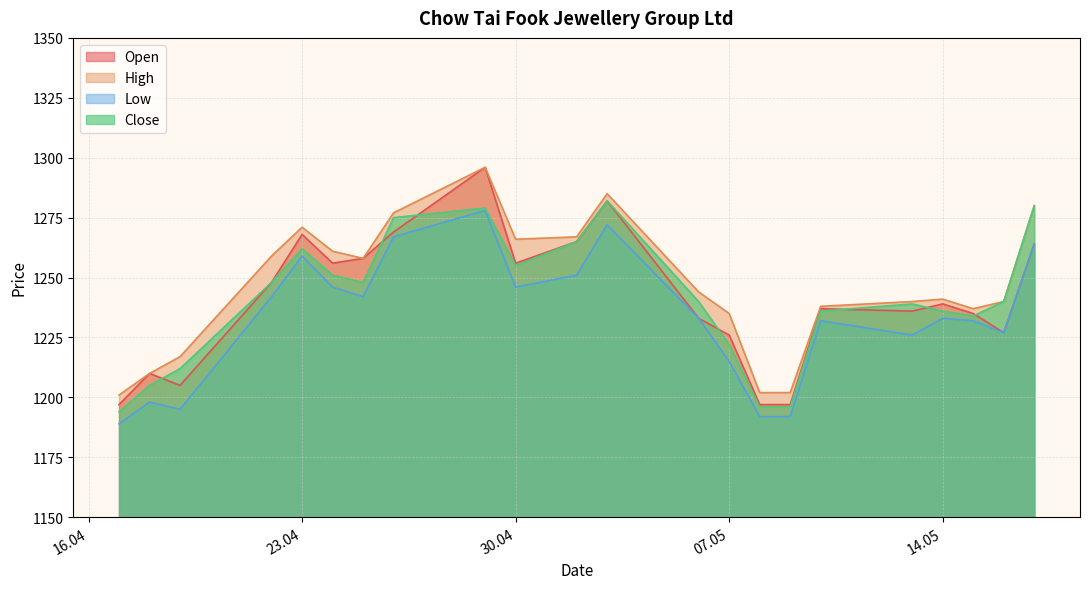

Reading left to right, list all the values displayed in this chart.

Open: 1197	1210	1205	1248	1268	1256	1258	1269	1296	1256	1265	1282	1233	1226	1197	1197	1237	1236	1239	1235	1227	1264
High: 1201	1210	1217	1259	1271	1261	1258	1277	1296	1266	1267	1285	1244	1235	1202	1202	1238	1240	1241	1237	1240	1280
Low: 1189	1198	1195	1242	1259	1246	1242	1267	1278	1246	1251	1272	1233	1215	1192	1192	1232	1226	1233	1232	1227	1264
Close: 1194	1205	1212	1248	1262	1251	1248	1275	1279	1255	1265	1282	1240	1222	1196	1196	1236	1239	1236	1234	1240	1280